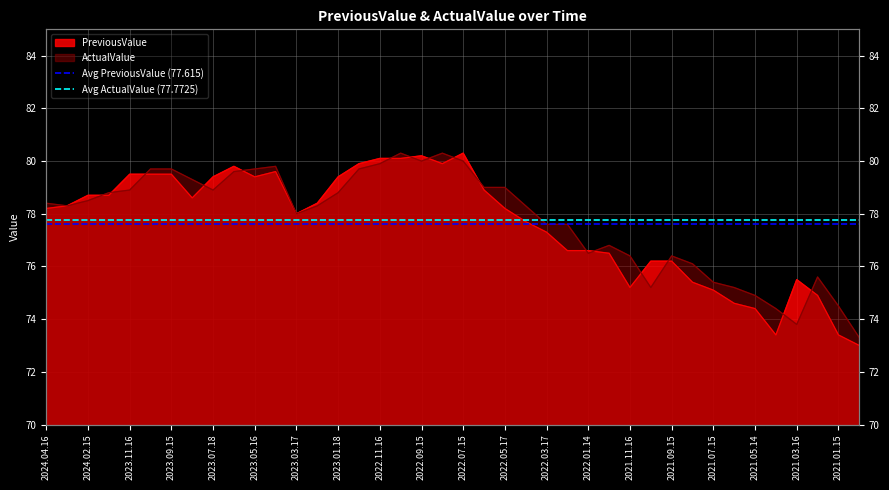

What is the approximate value of Avg PreviousValue (77.615) at 2024.04.16?

77.6